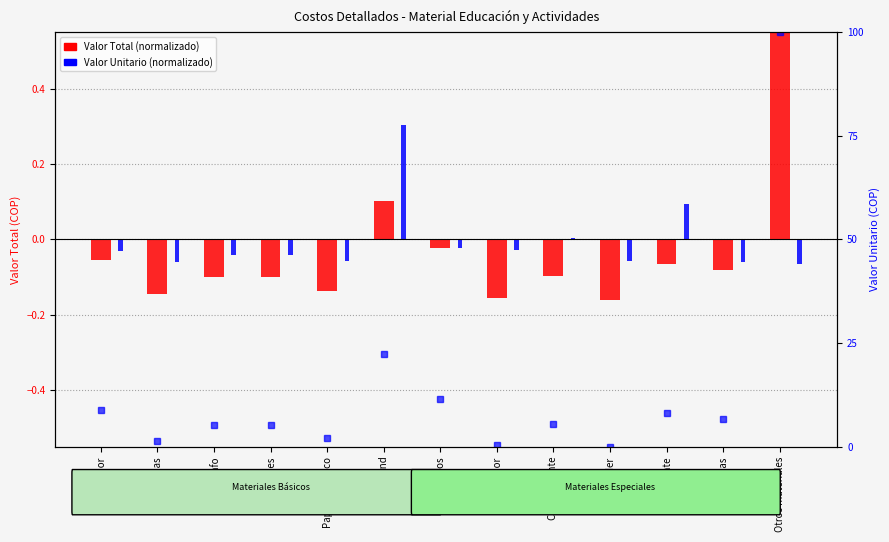

Reading right to left, transcribe all the data shown in this chart.

Valor Total (normalizado): Otros materiales=1.0	Fotocopias=-0.1	Pegante=-0.1	Folder=-0.2	Cinta pegante=-0.1	Resaltador=-0.2	Ganchos=-0.0	Papel bond=0.1	Papel periódico=-0.1	Lapices=-0.1	Bolígrafo=-0.1	Cartulinas=-0.1	Marcador=-0.1
Valor Unitario (normalizado): Otros materiales=-0.1	Fotocopias=-0.1	Pegante=0.1	Folder=-0.1	Cinta pegante=0.0	Resaltador=-0.0	Ganchos=-0.0	Papel bond=0.3	Papel periódico=-0.1	Lapices=-0.0	Bolígrafo=-0.0	Cartulinas=-0.1	Marcador=-0.0
percentile rank within the sample: Otros materiales=100.0	Fotocopias=6.8	Pegante=8.1	Folder=0.0	Cinta pegante=5.5	Resaltador=0.5	Ganchos=11.6	Papel bond=22.3	Papel periódico=2.1	Lapices=5.2	Bolígrafo=5.2	Cartulinas=1.3	Marcador=9.0